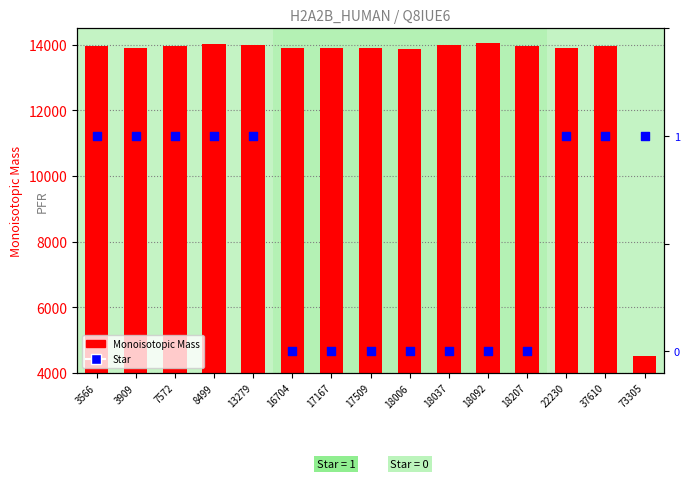

Which series has the widest spread of Y values?

Monoisotopic Mass